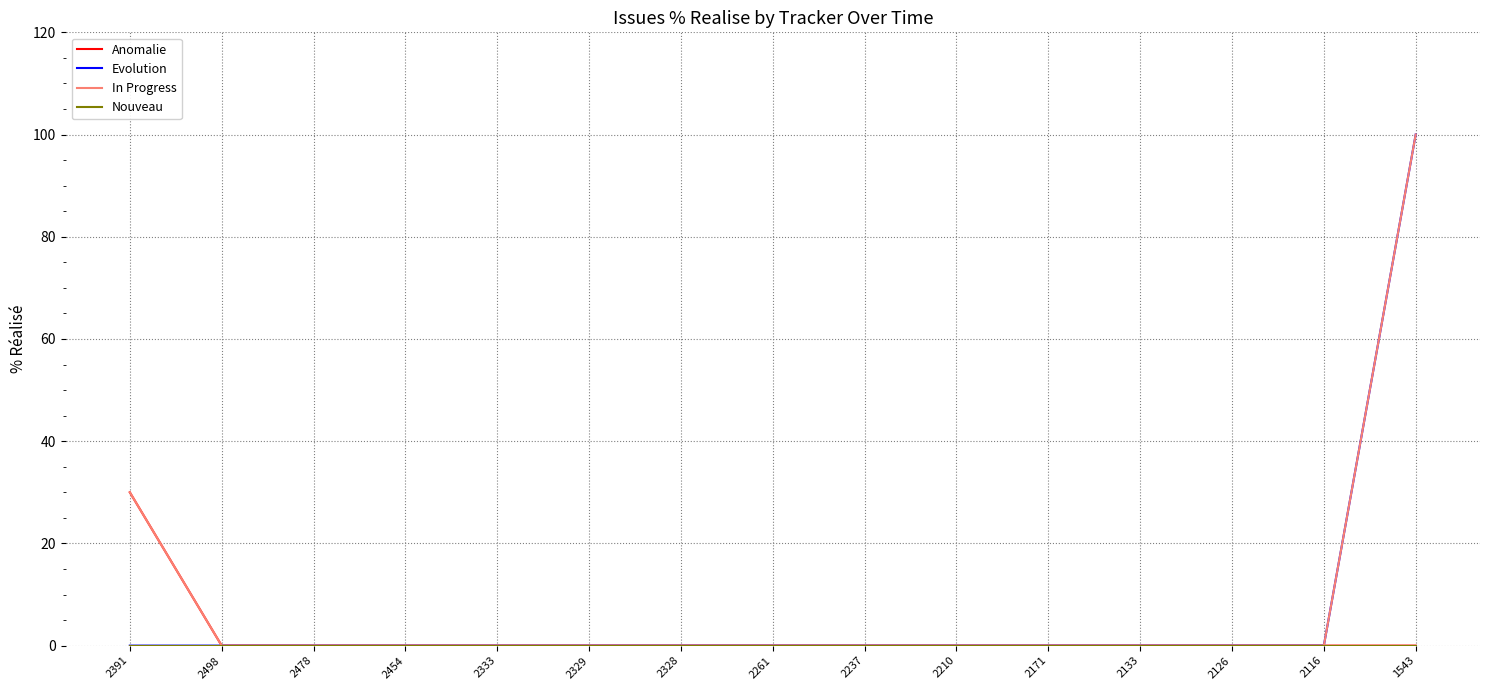

At which label does Anomalie reach its peak?

2391